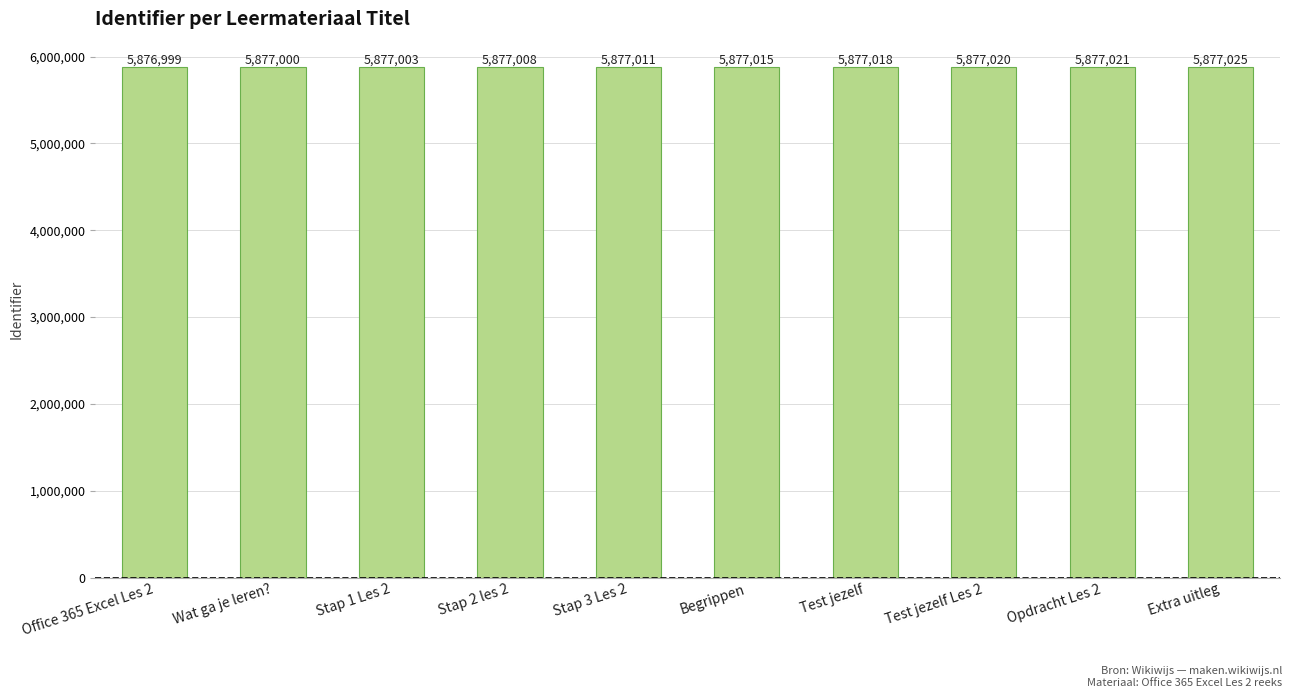

What is the label of the 1st bar from the right?

Extra uitleg